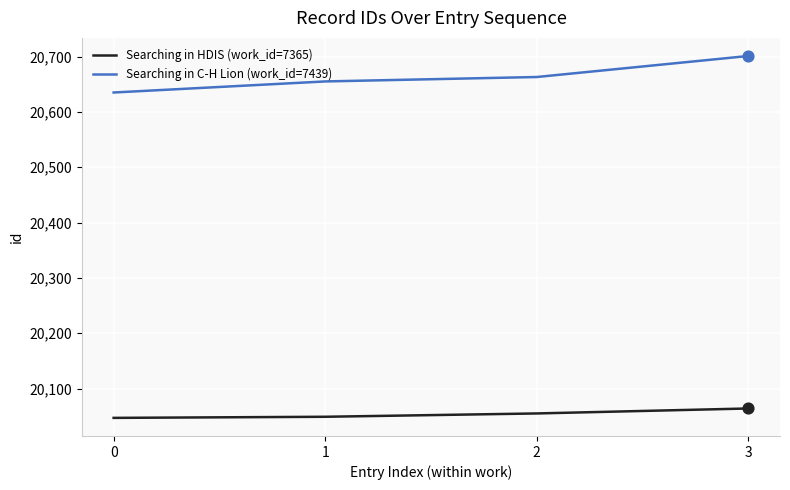

What are all the series names shown in the legend?

Searching in HDIS (work_id=7365), Searching in C-H Lion (work_id=7439)